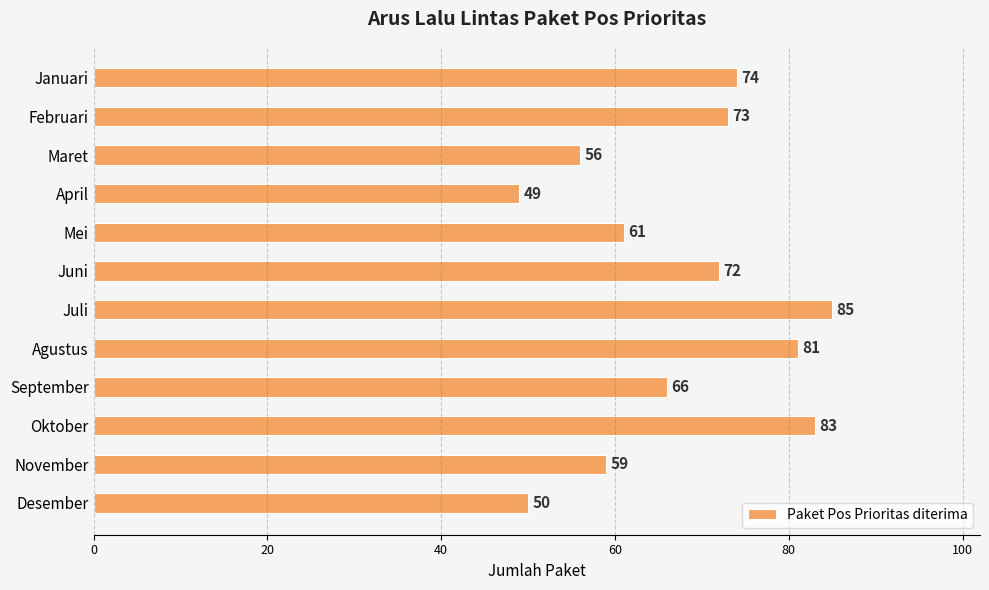

List the labels in order of value, smallest first.

April, Desember, Maret, November, Mei, September, Juni, Februari, Januari, Agustus, Oktober, Juli